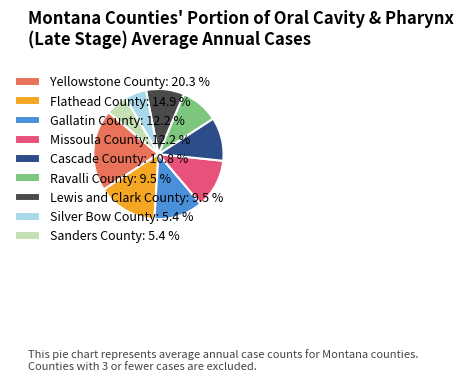

Does Missoula County represent more than half of the total?

No